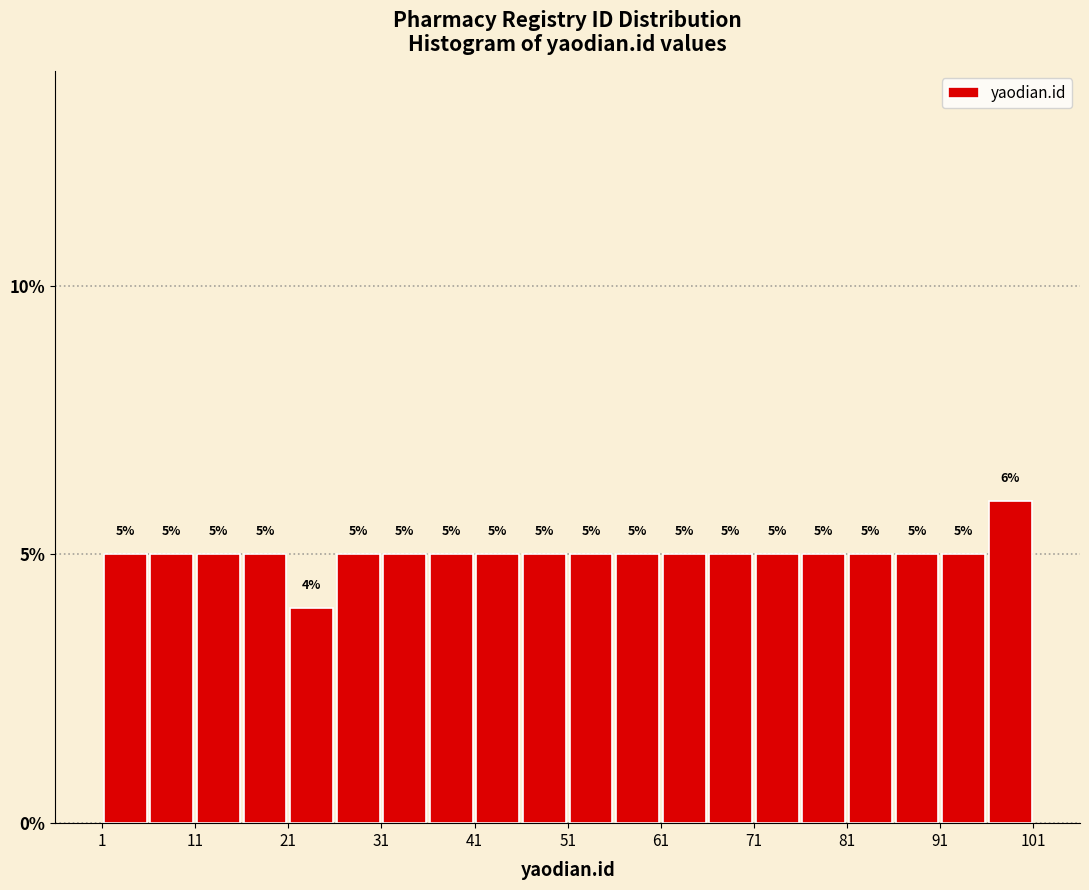

How tall is the bar that spans 6 to 11 on the x-axis?

5